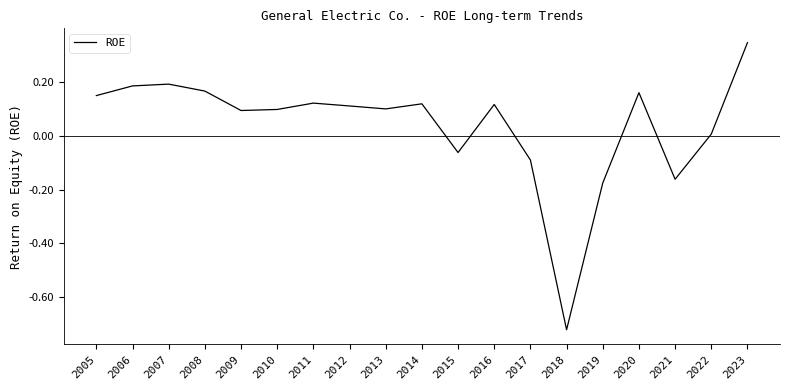

The chart shows a value of -0.1 at 2017. True or false?

True